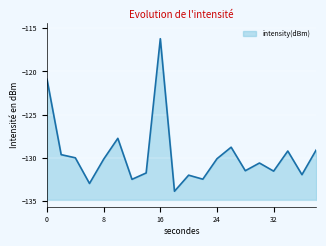

What is the sum of all values?

-2592.7